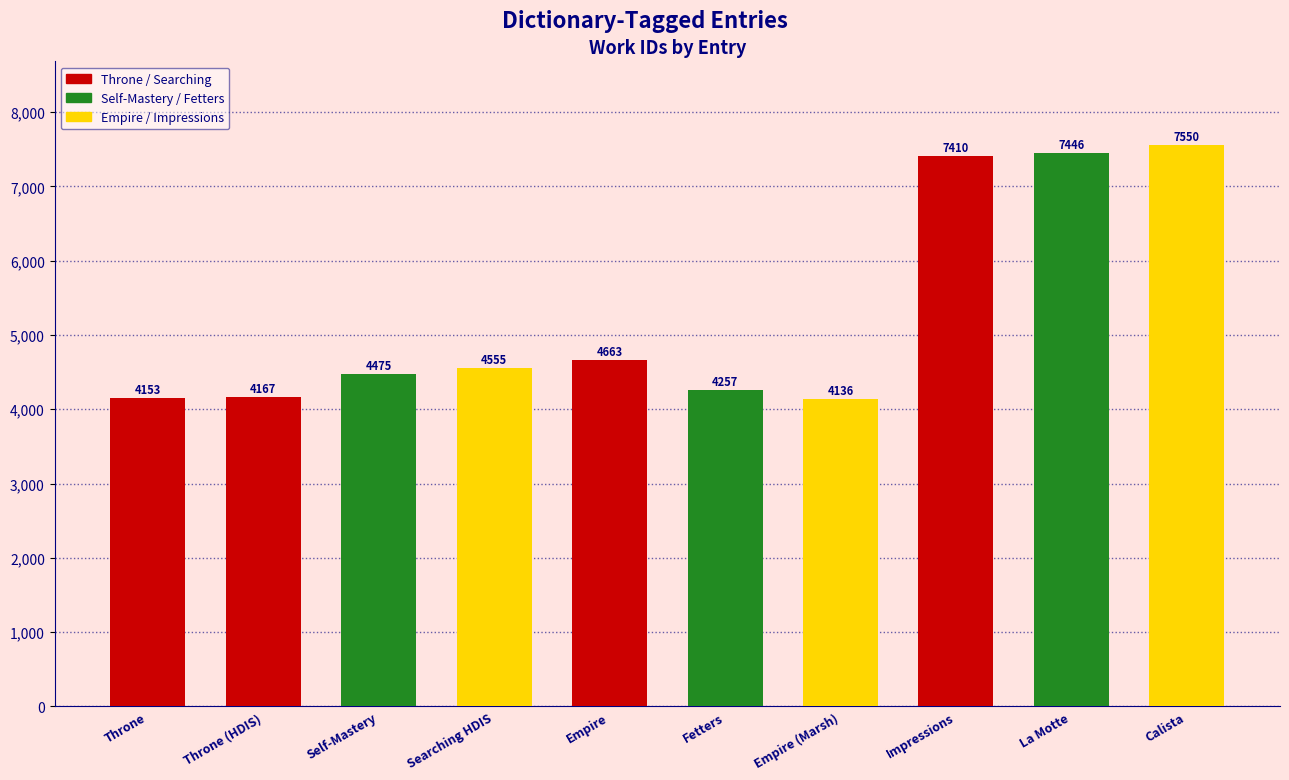

Which label corresponds to the smallest value in the chart?

Empire (Marsh)